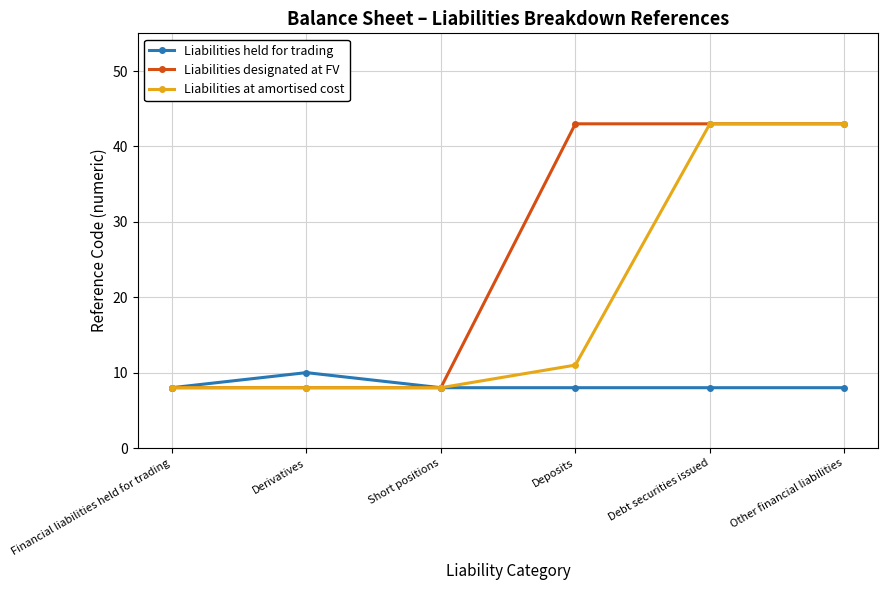

Reading left to right, list all the values displayed in this chart.

Liabilities held for trading: 8	10	8	8	8	8
Liabilities designated at FV: 8	8	8	43	43	43
Liabilities at amortised cost: 8	8	8	11	43	43